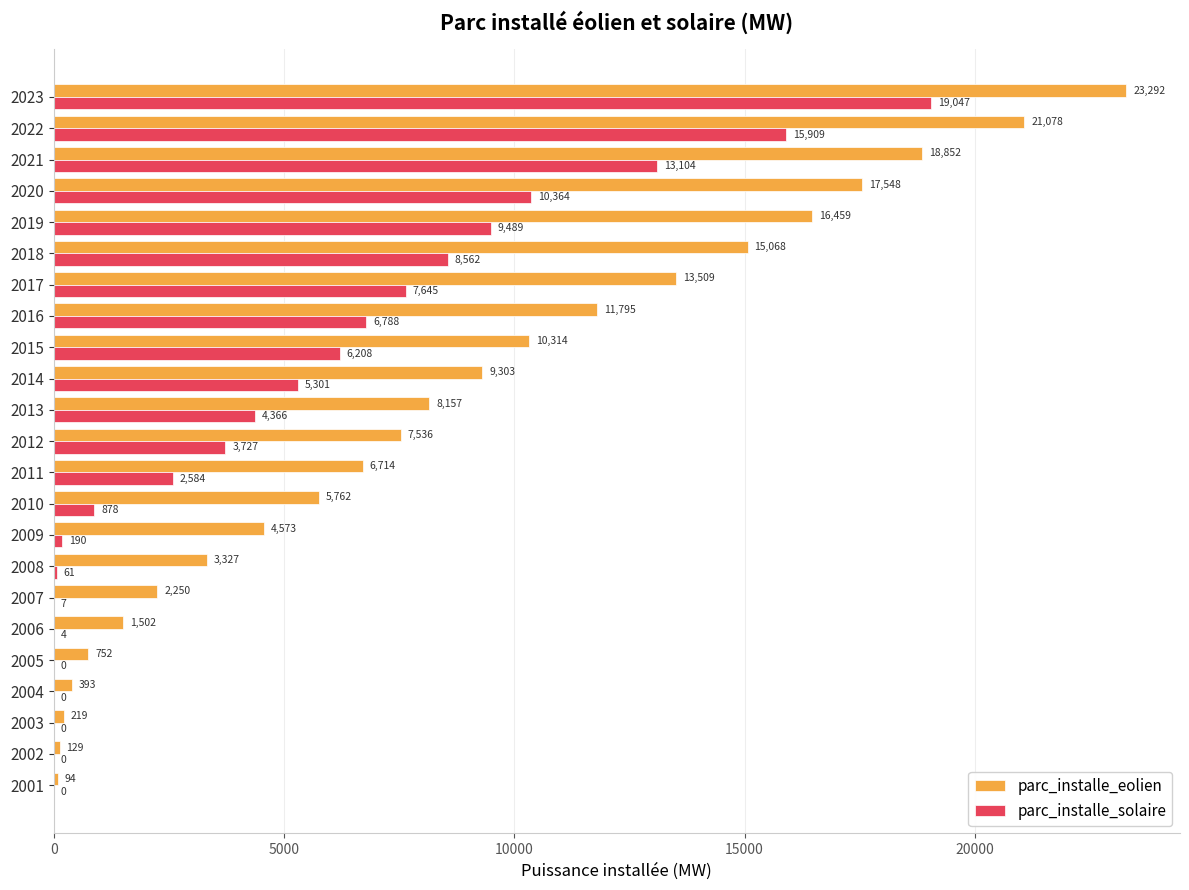

What is the total value across all series at 2005?

752.0